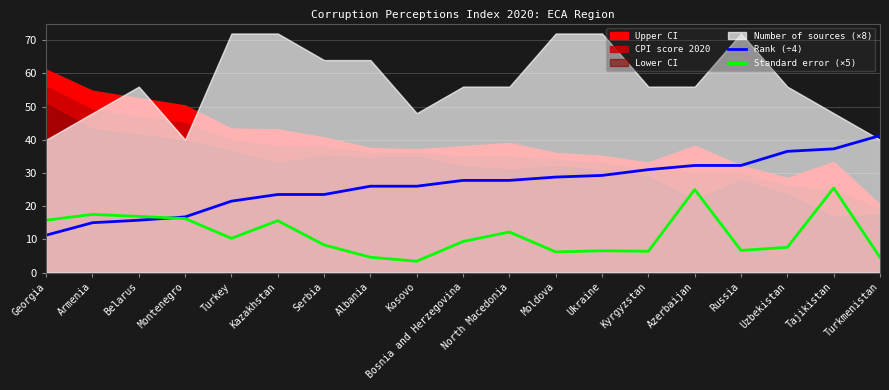

After their last crossing, which series has the higher values: Standard error (×5) or Rank (÷4)?

Rank (÷4)